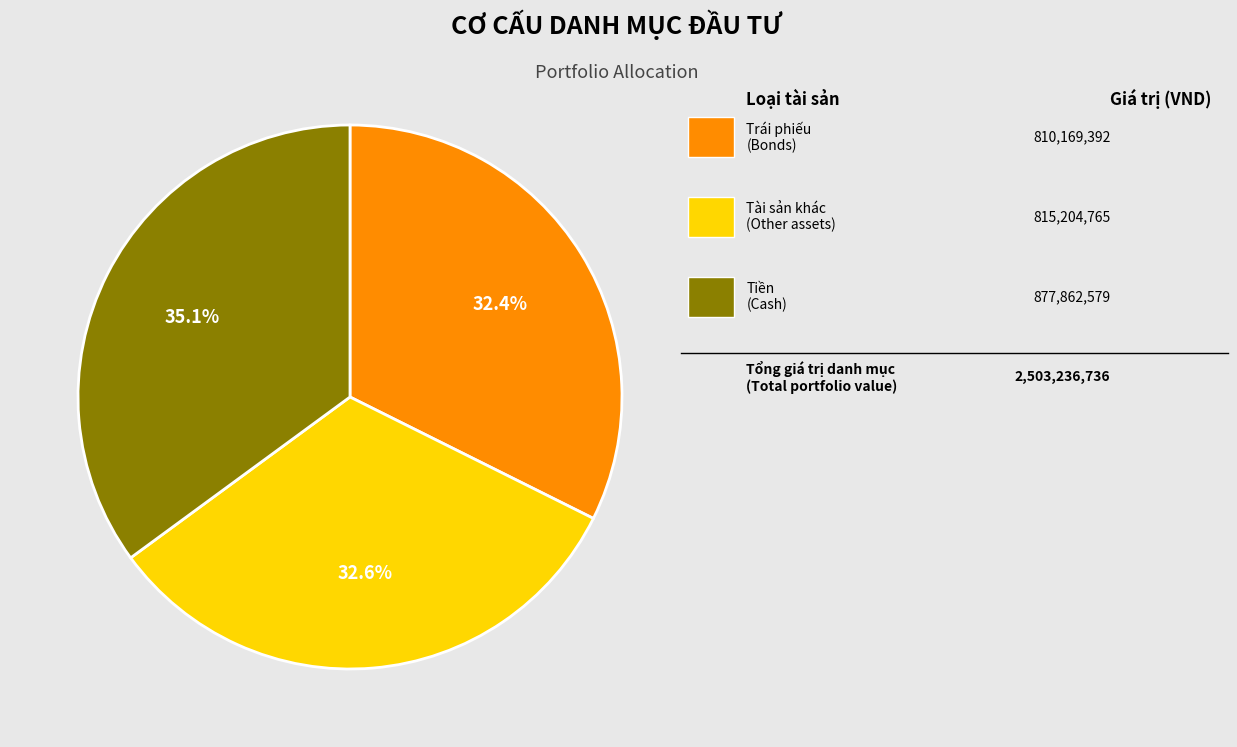

How many slices are in this pie chart?

3